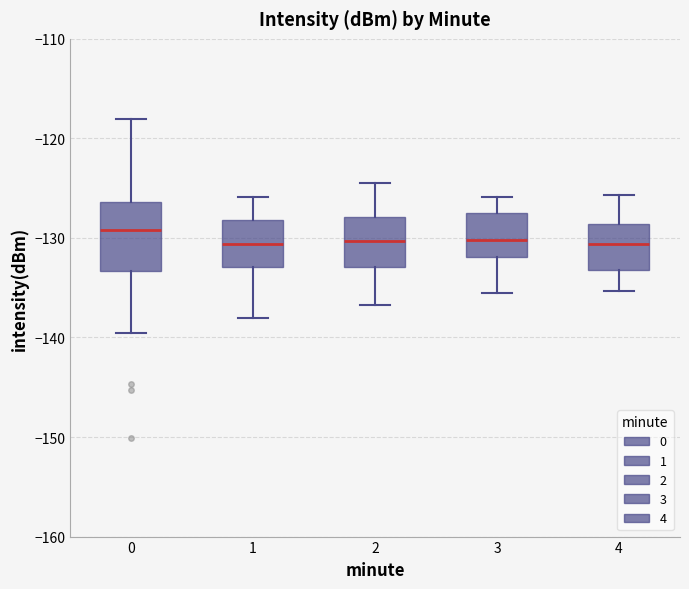

Reading left to right, read every box against the y-axis: the position of its median line, the range the box covers, and the ends of its whiskers. The values are not printed on the chart, so give them approximately, as read against the axis.

0: median -129, box -133 to -126, whiskers -140 to -118
1: median -131, box -133 to -128, whiskers -138 to -126
2: median -130, box -133 to -128, whiskers -137 to -124
3: median -130, box -132 to -127, whiskers -135 to -126
4: median -131, box -133 to -129, whiskers -135 to -126